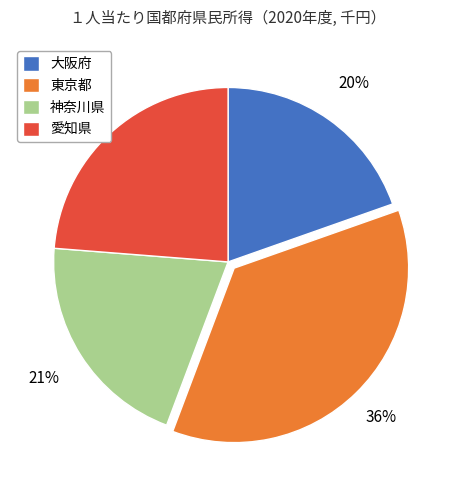

To the nearest percent, what is the average slice percentage?

25%